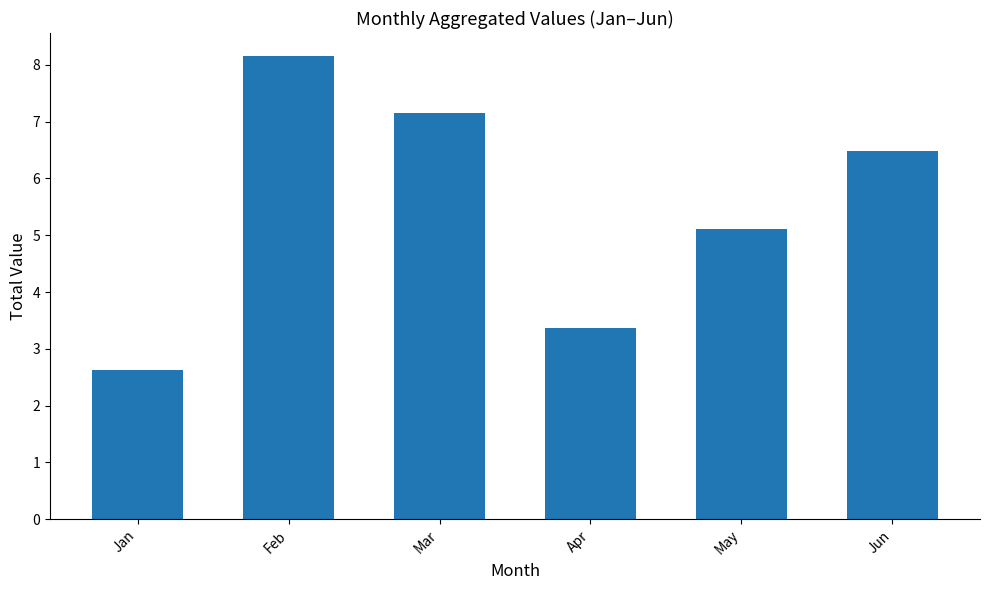

What is the minimum value shown in the chart?

2.6